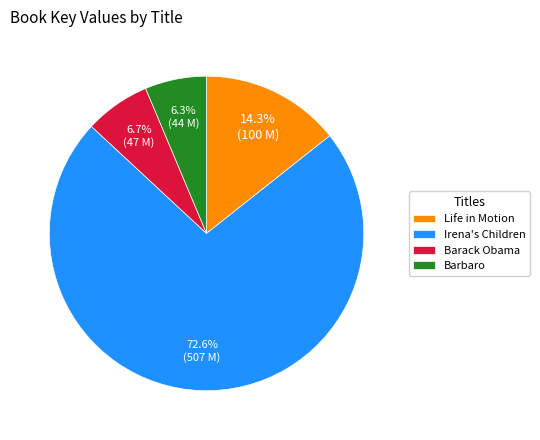

To the nearest percent, what portion does Barack Obama represent?

7%